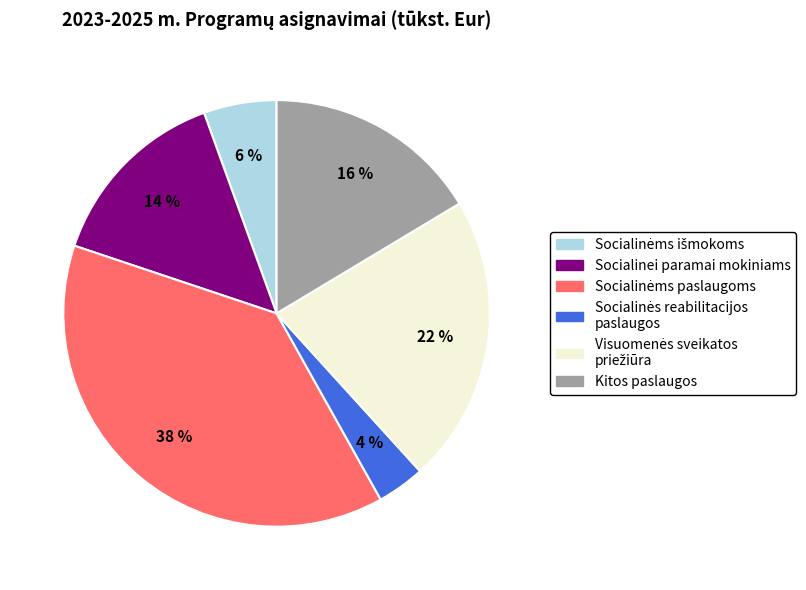

Does any single category account for the majority?

No